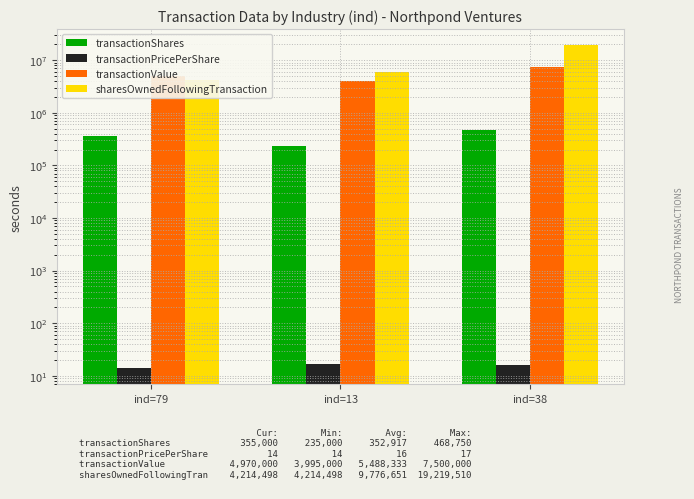

Is the value of transactionPricePerShare at ind=79 greater than the value of transactionValue at ind=13?

No